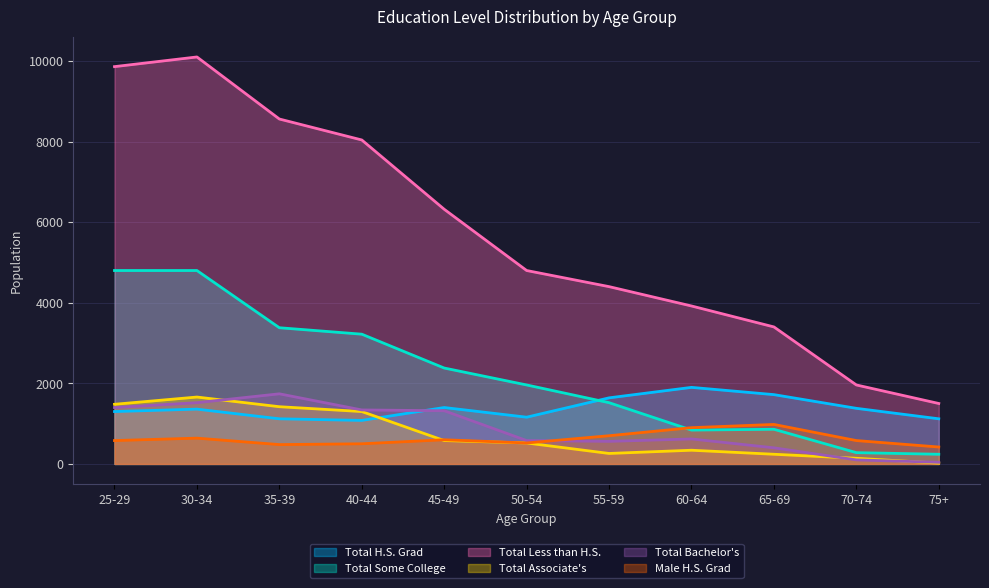

How many times do Total Bachelor's and Male H.S. Grad cross each other?

1